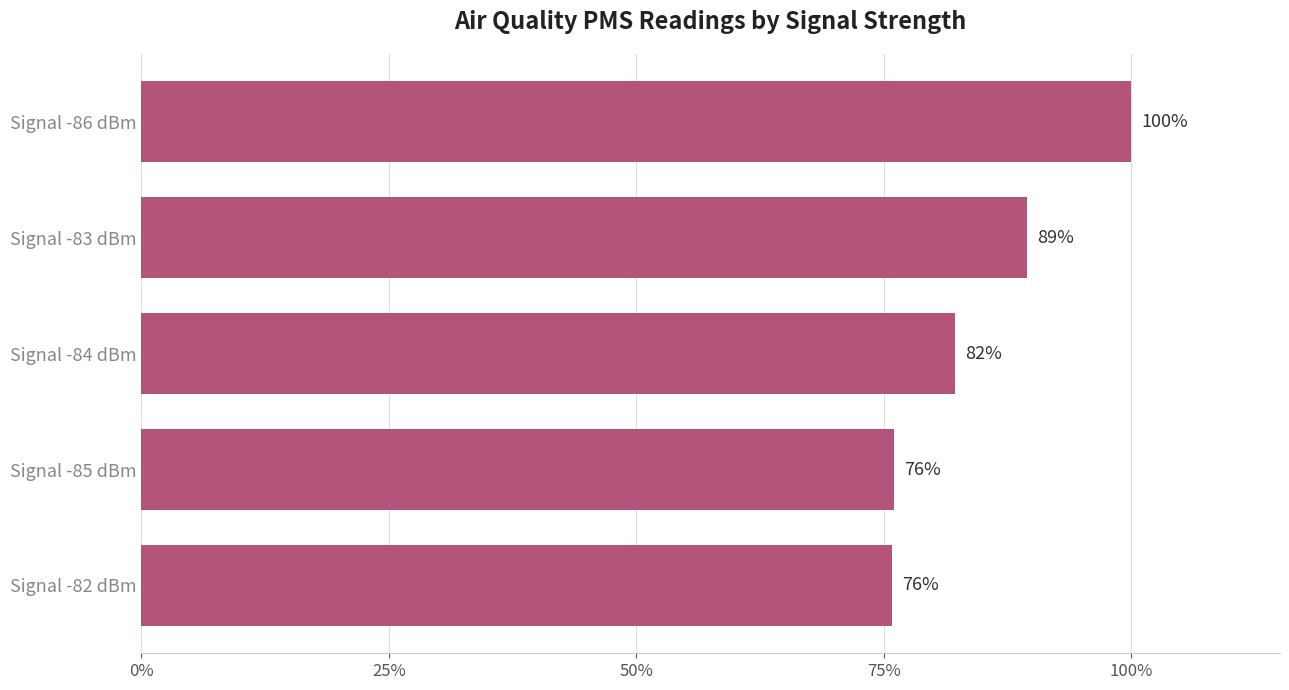

Which label corresponds to the largest value in the chart?

Signal -86 dBm